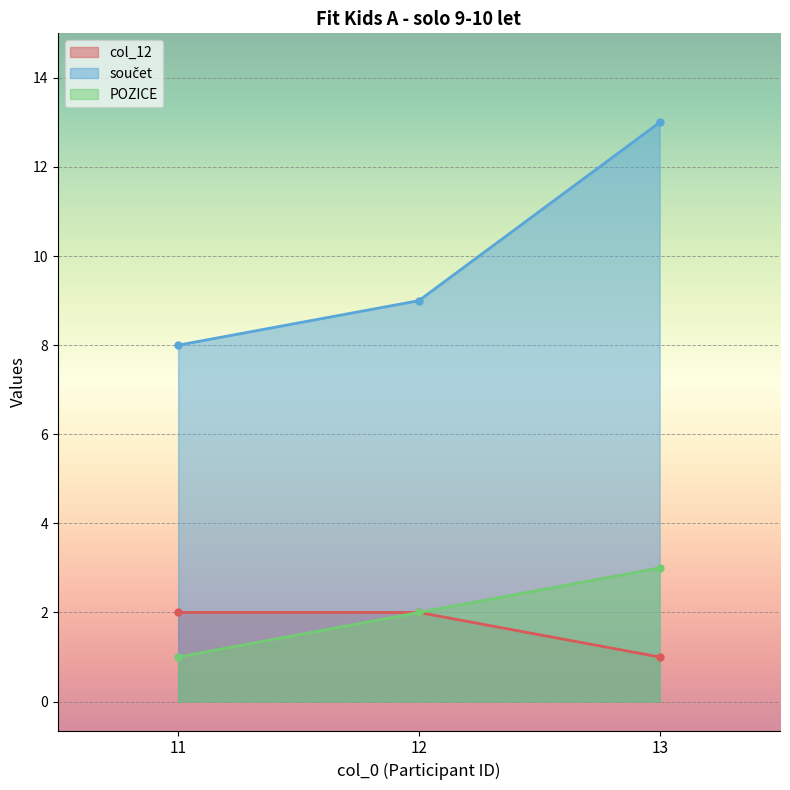

How many values in the col_12 series are below 2?

1